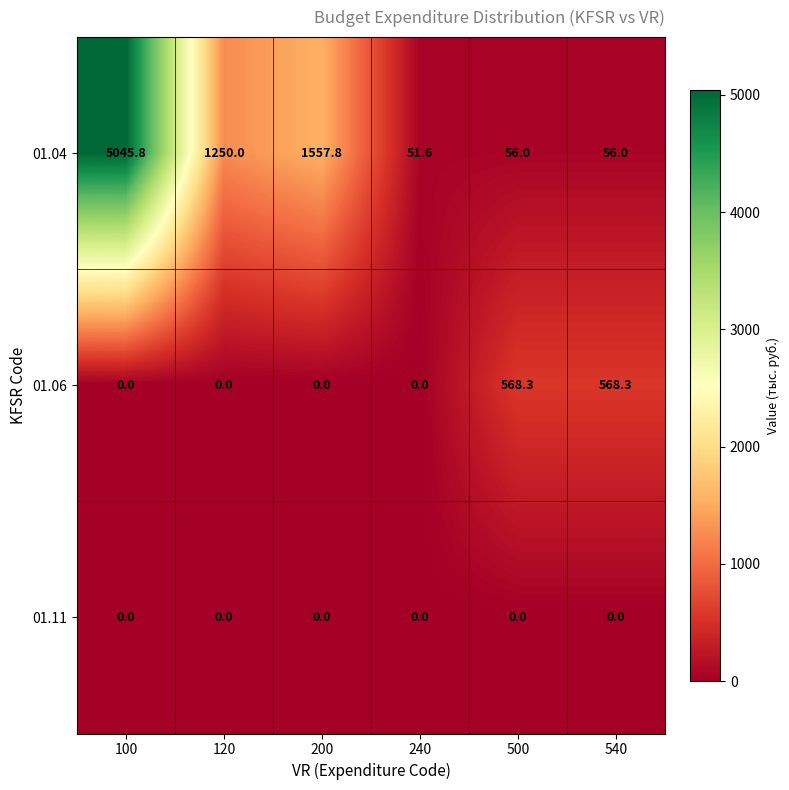

Where does the 01.04 series first go above 1250?

100